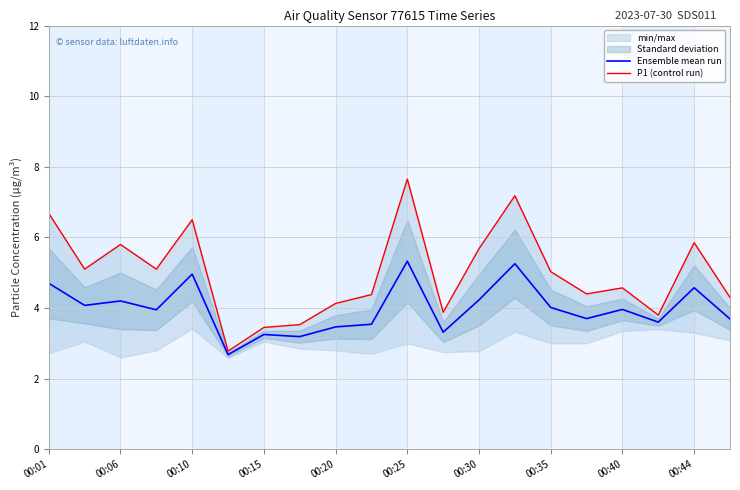

What is the lowest value of the P1 (control run) series?

2.8